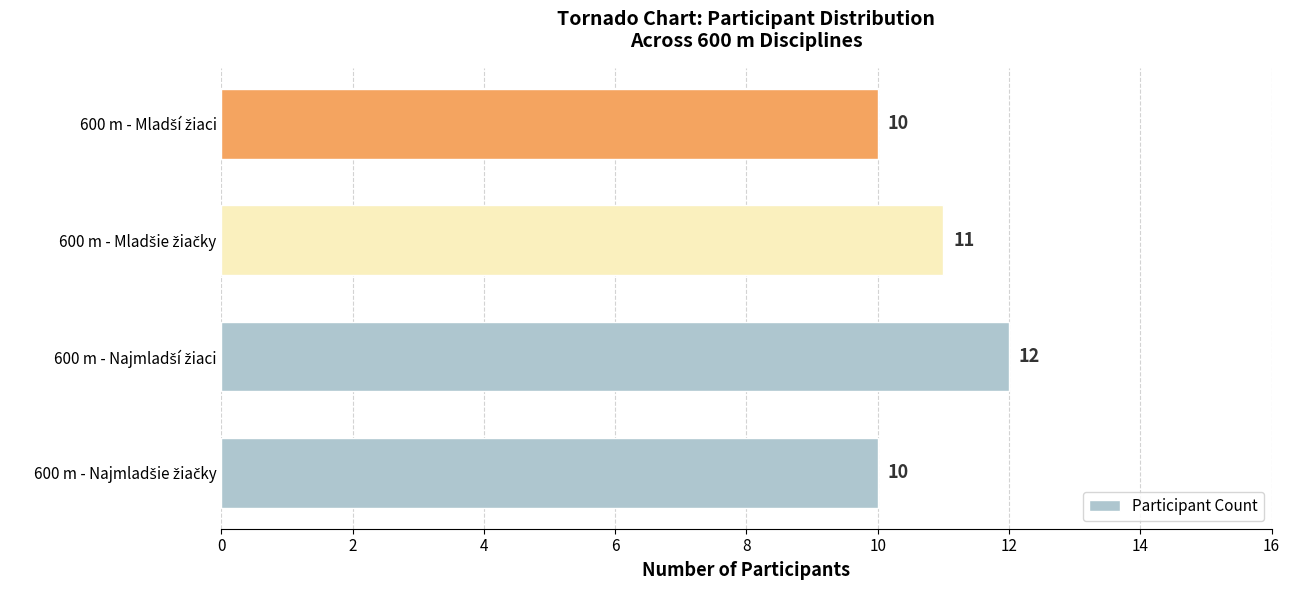

Count the values in the range 10 to 12.

4